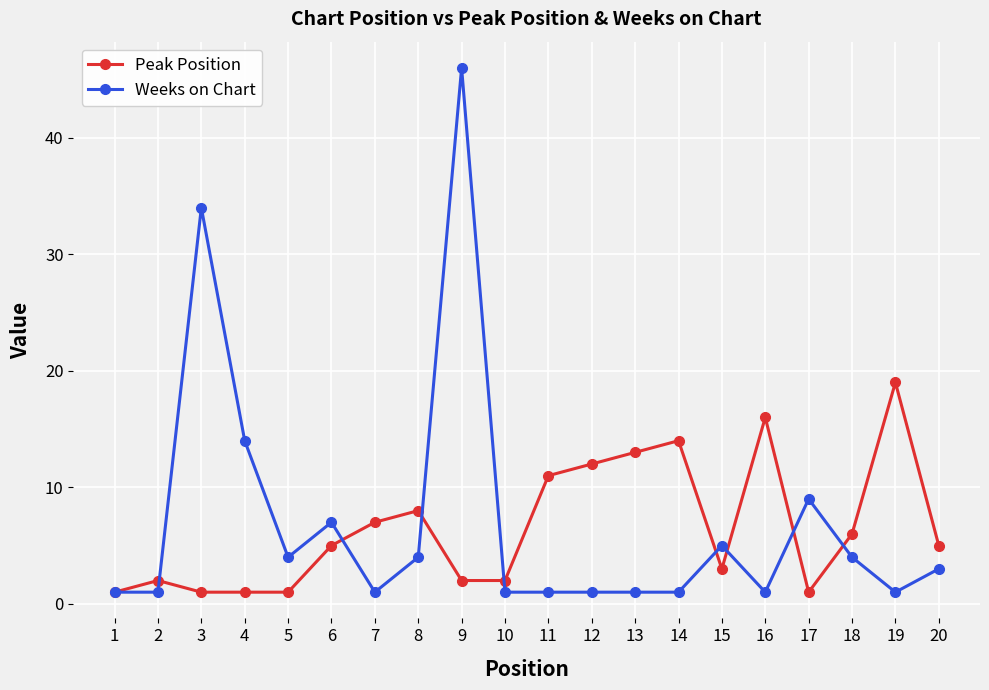

The Weeks on Chart series shows 7 at 8. True or false?

False